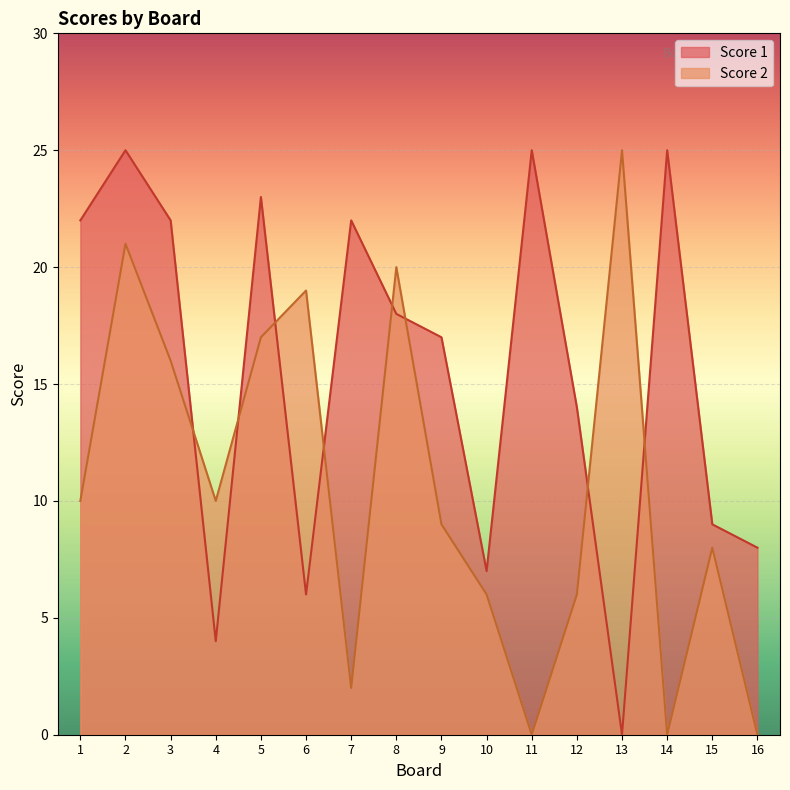

The Score 1 series shows 25 at 2. True or false?

True